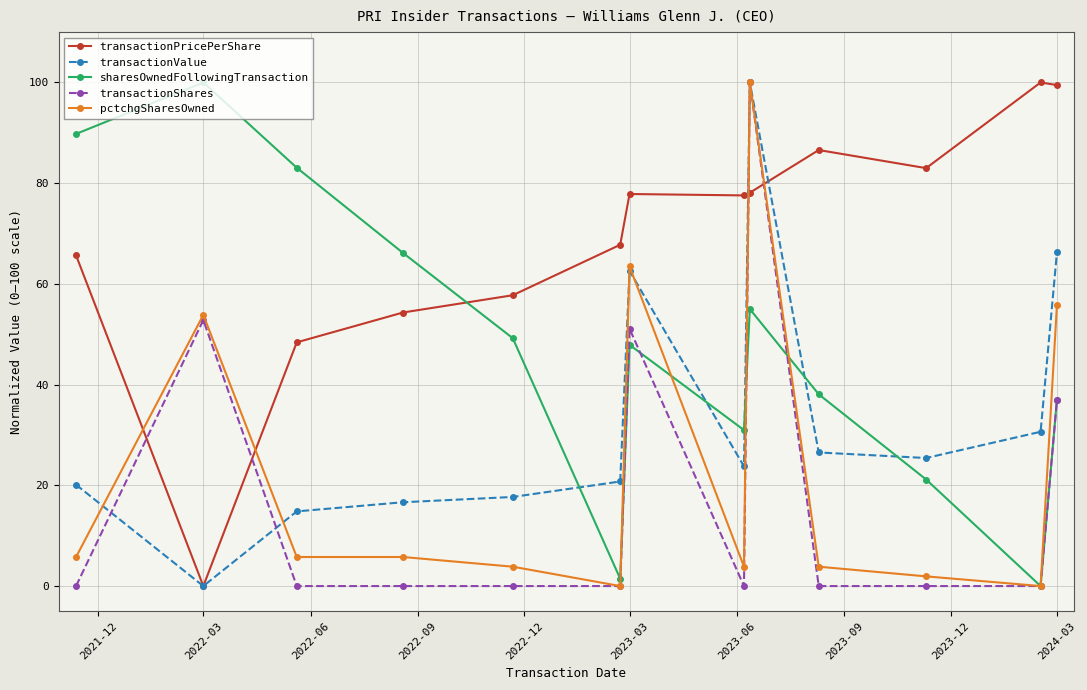

True or false: sharesOwnedFollowingTransaction and transactionPricePerShare cross at least once.

True